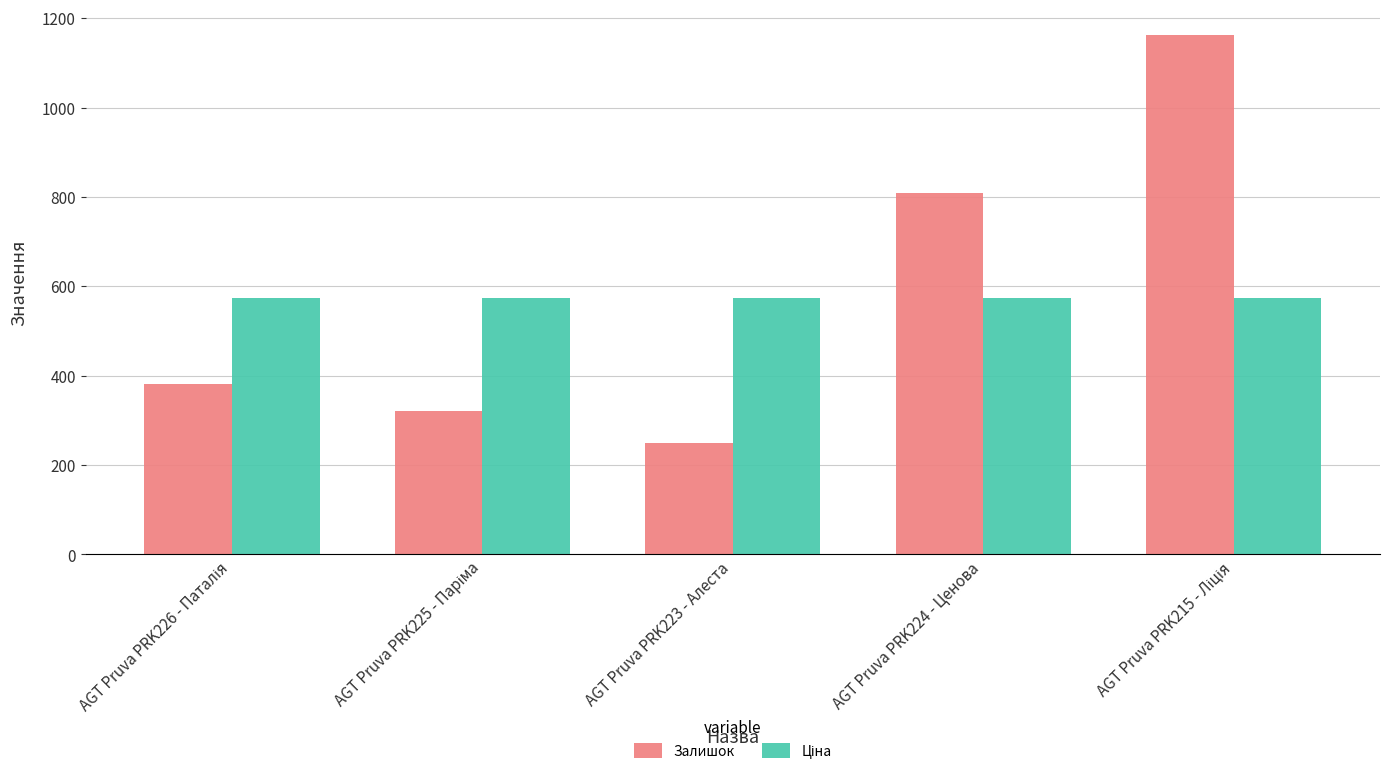

Is it true that Залишок equals 810.0 at AGT Pruva PRK224 - Ценова?

True